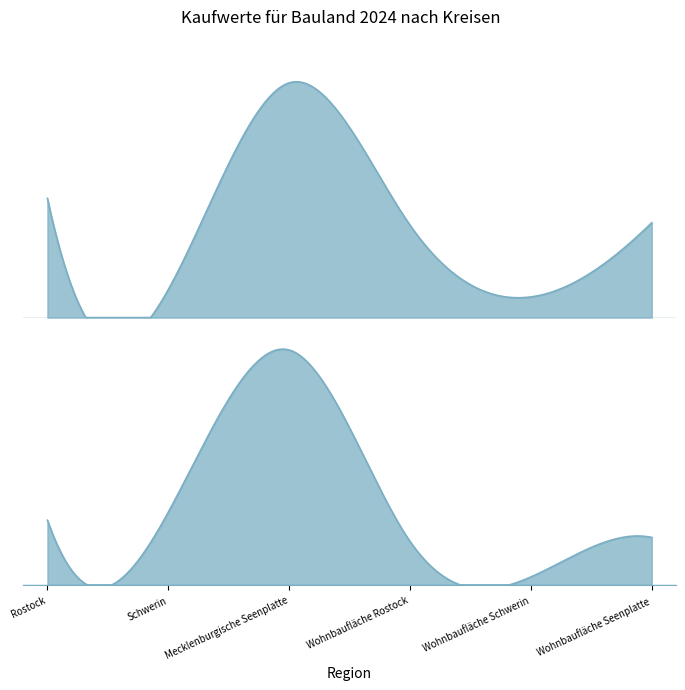

Which series changed the most between Rostock and Schwerin?

Kauffälle